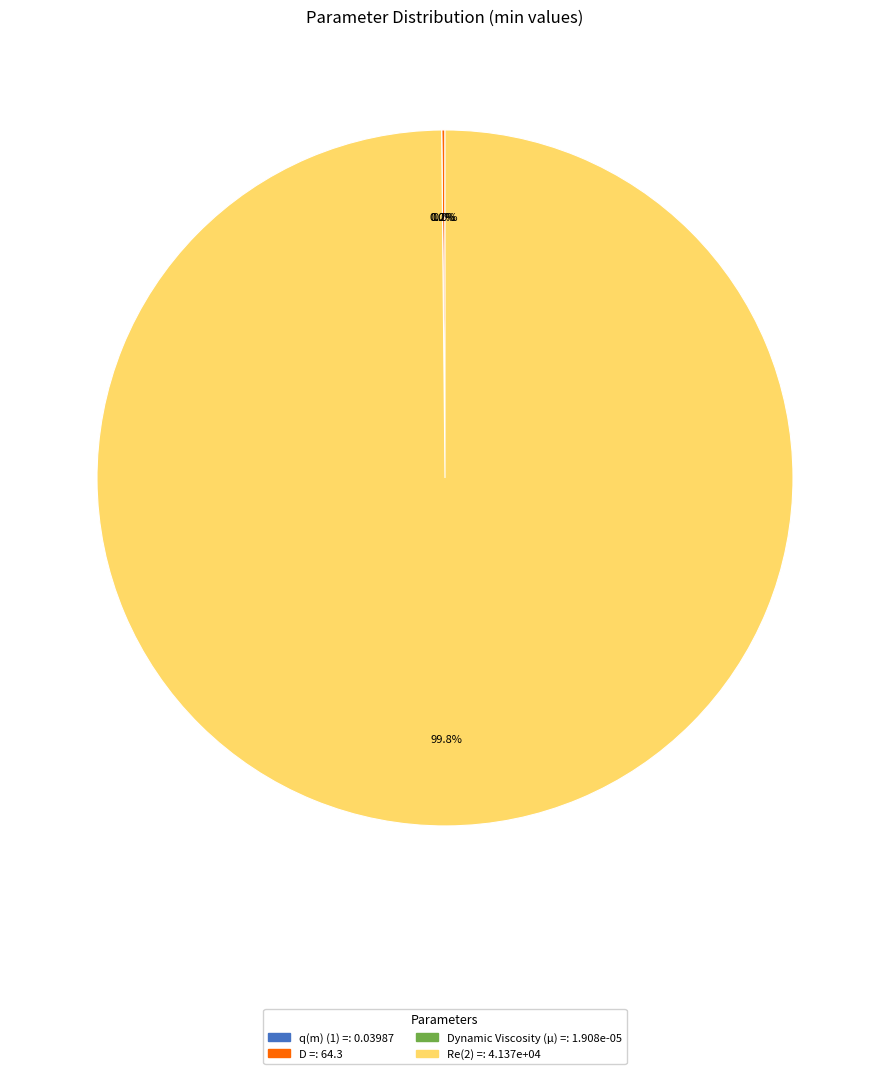

What percentage do q(m) (1) =  and Re(2) =  together represent?

99.8%